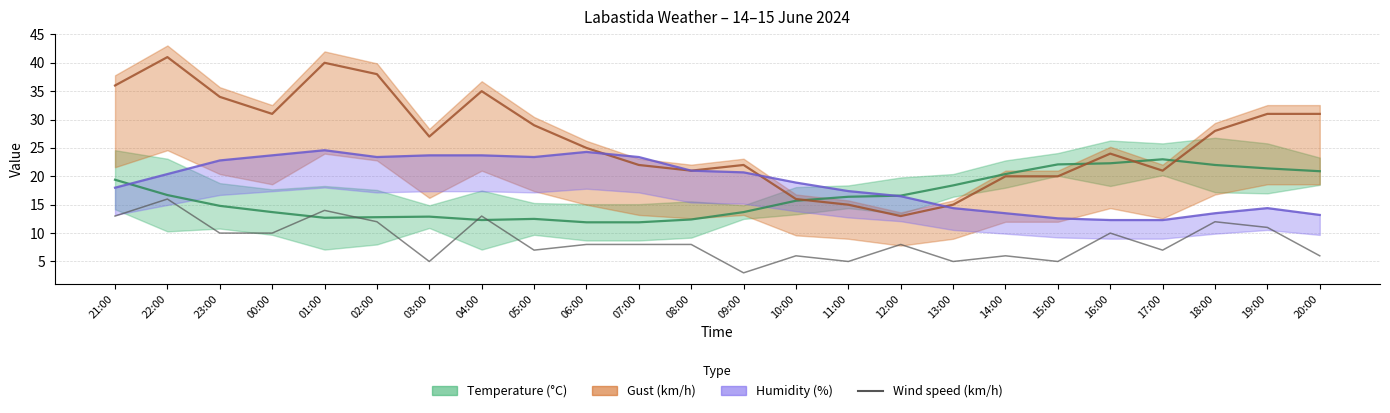

Does the chart have visible grid lines?

Yes